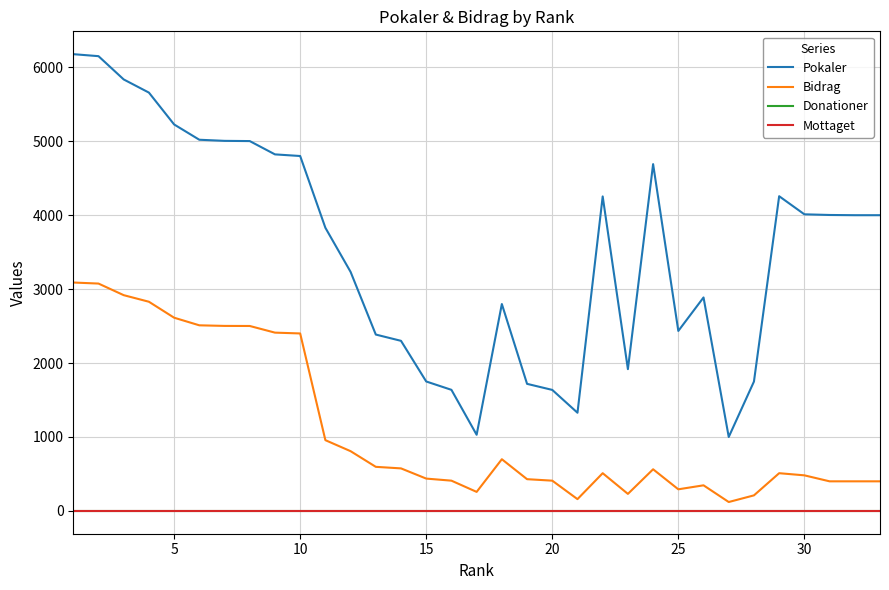

Does the chart display data point markers on the line(s)?

No